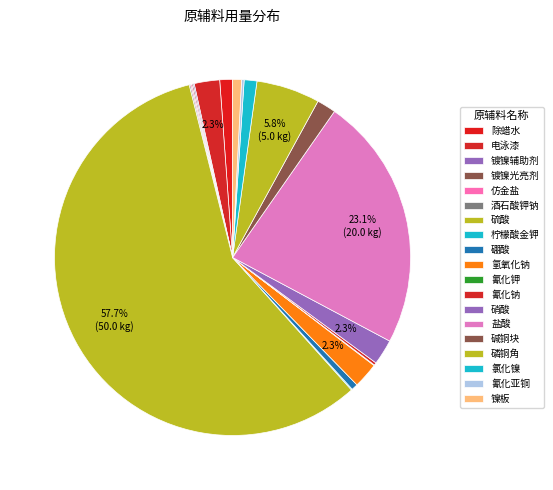

True or false: 硫酸 accounts for 47% of the total.

False